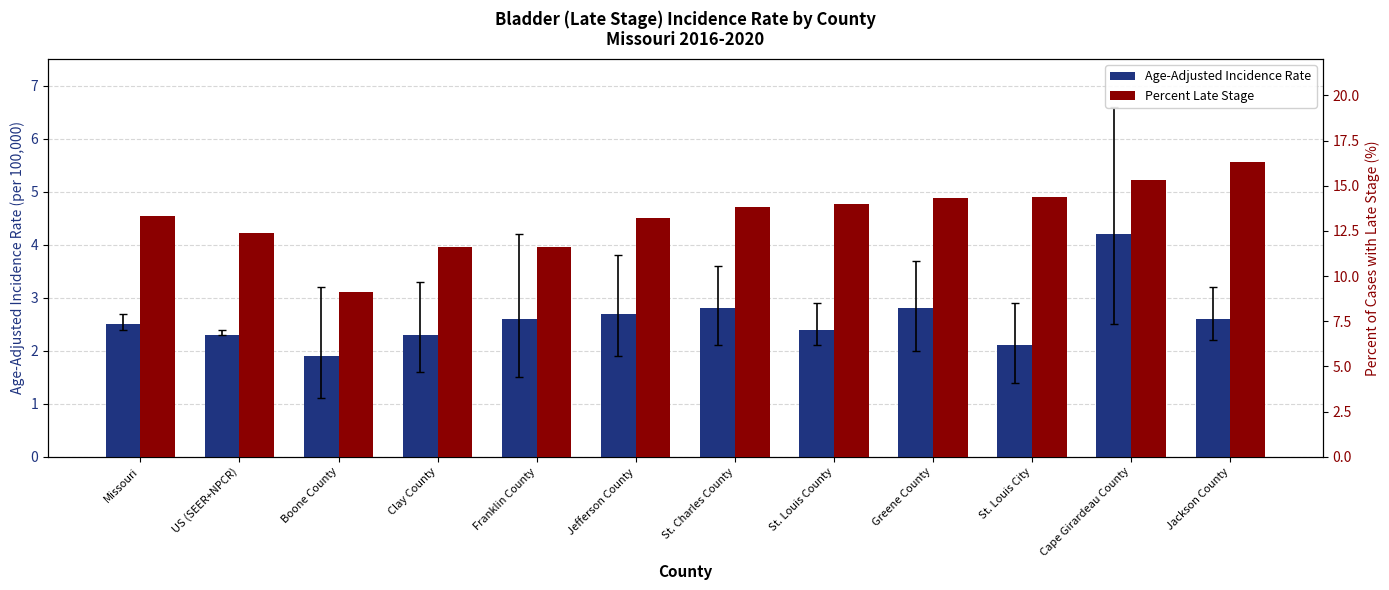

Rank the series by their average value, from lowest to highest.

Age-Adjusted Incidence Rate, Percent Late Stage